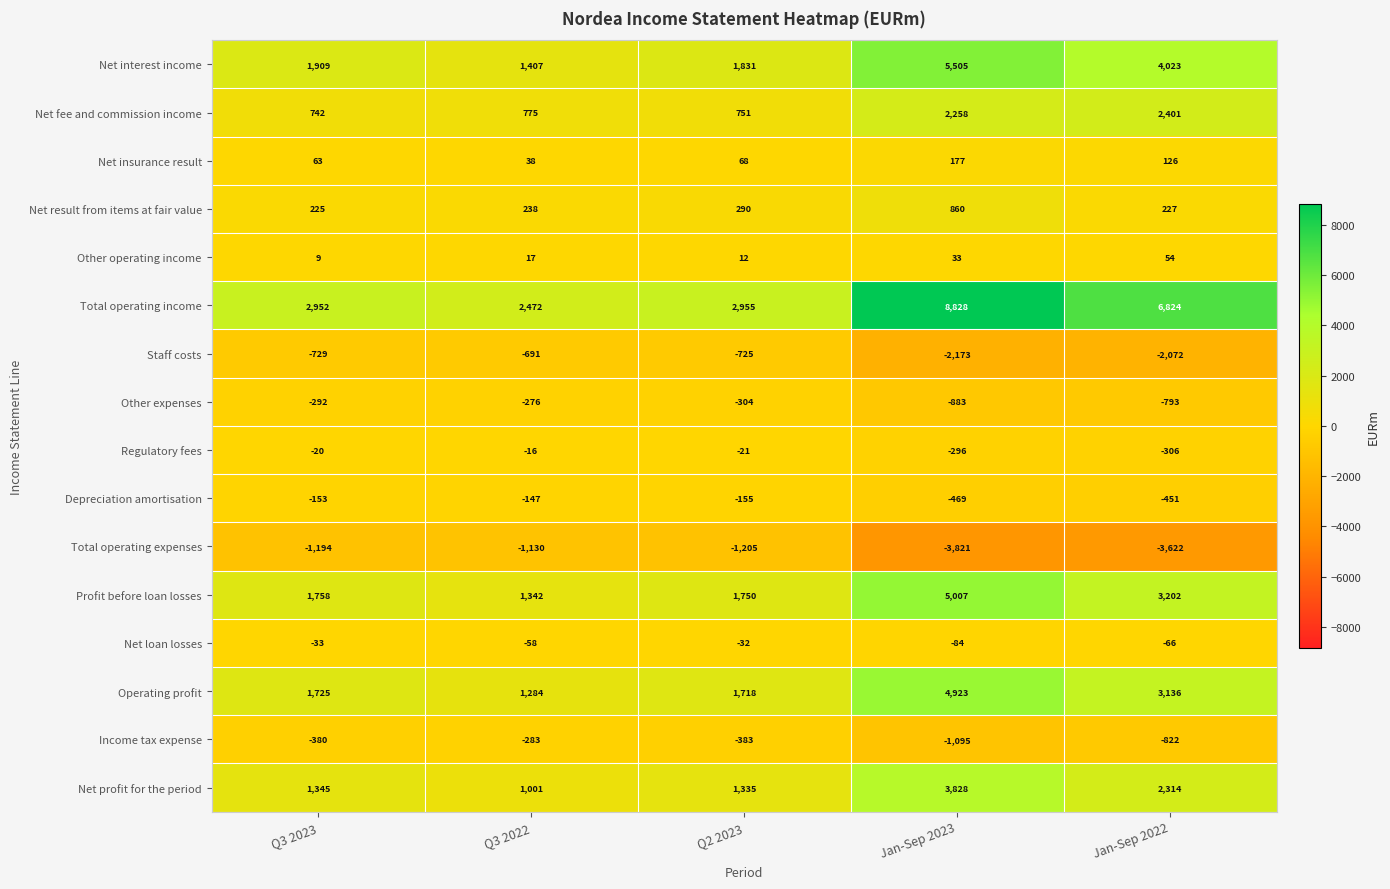

At which category is the sum across all series the highest?

Jan-Sep 2023